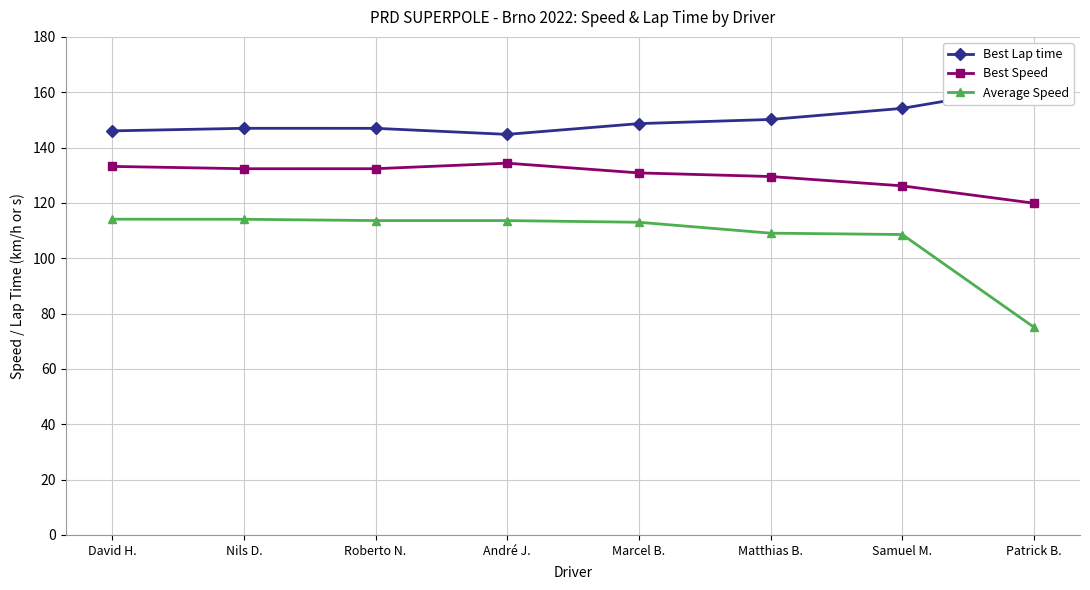

Is it true that Best Speed equals 130.8 at Marcel B.?

True